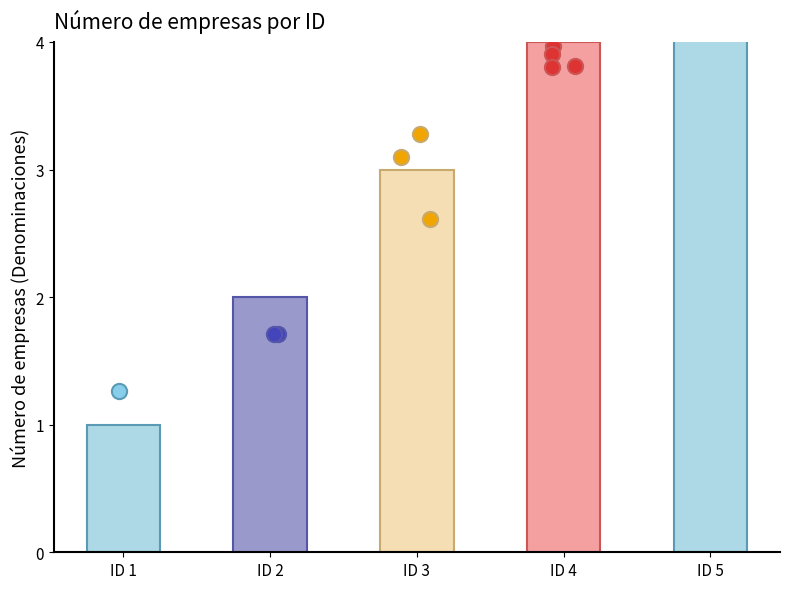

Which has a higher value, ID 4 or ID 2?

ID 4